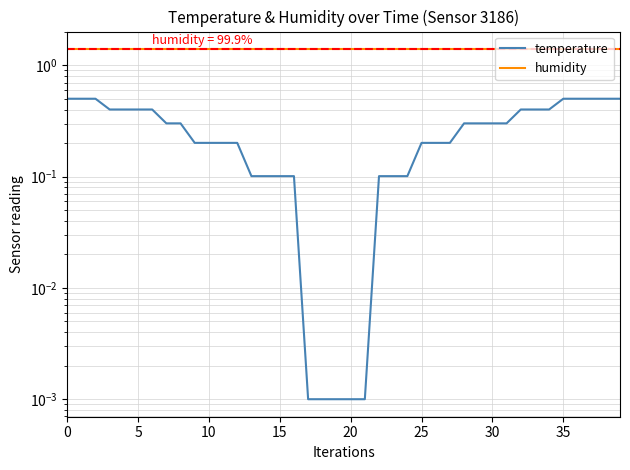

True or false: humidity has a value of 0.4 at 22.

False